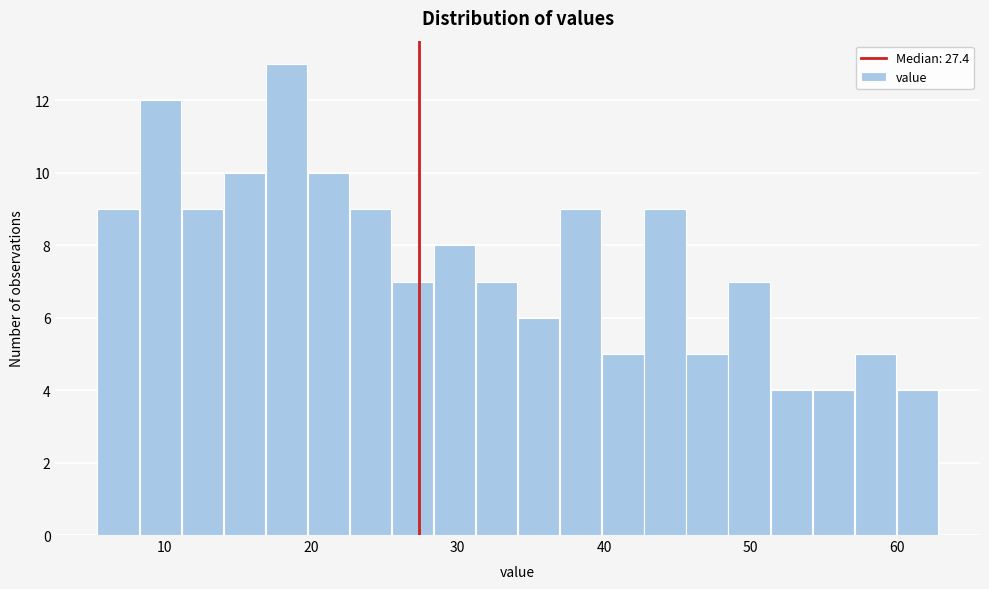

Around what value on the x-axis is the tallest bar? Give the approximate position of its centre, as read against the axis.

18